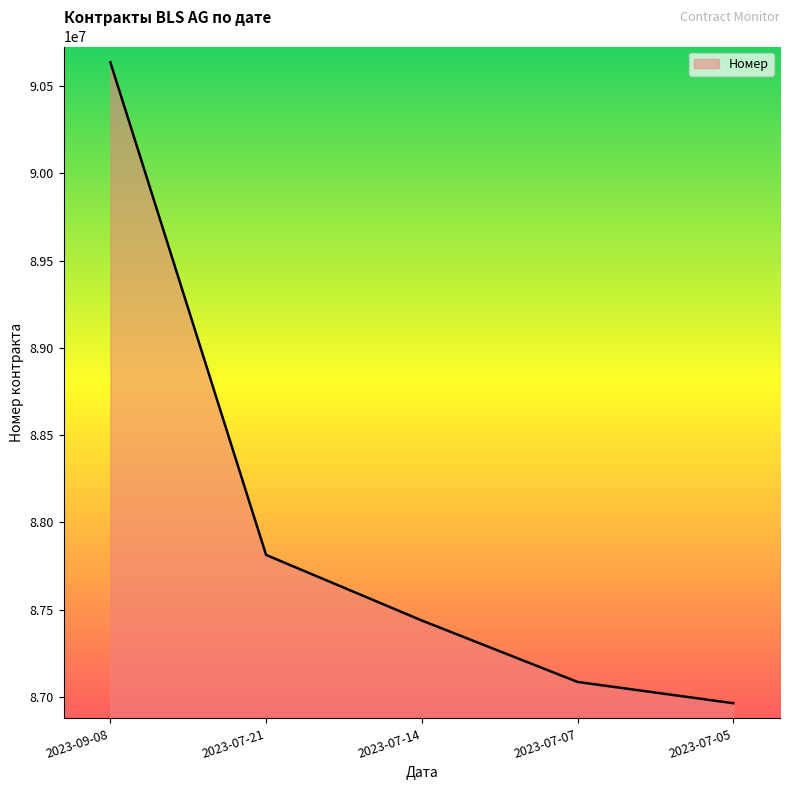

What position from the right is 2023-07-14?

3